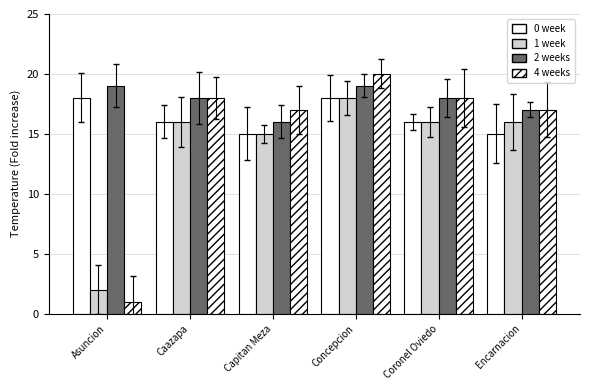

Count the number of categories in the chart.

6